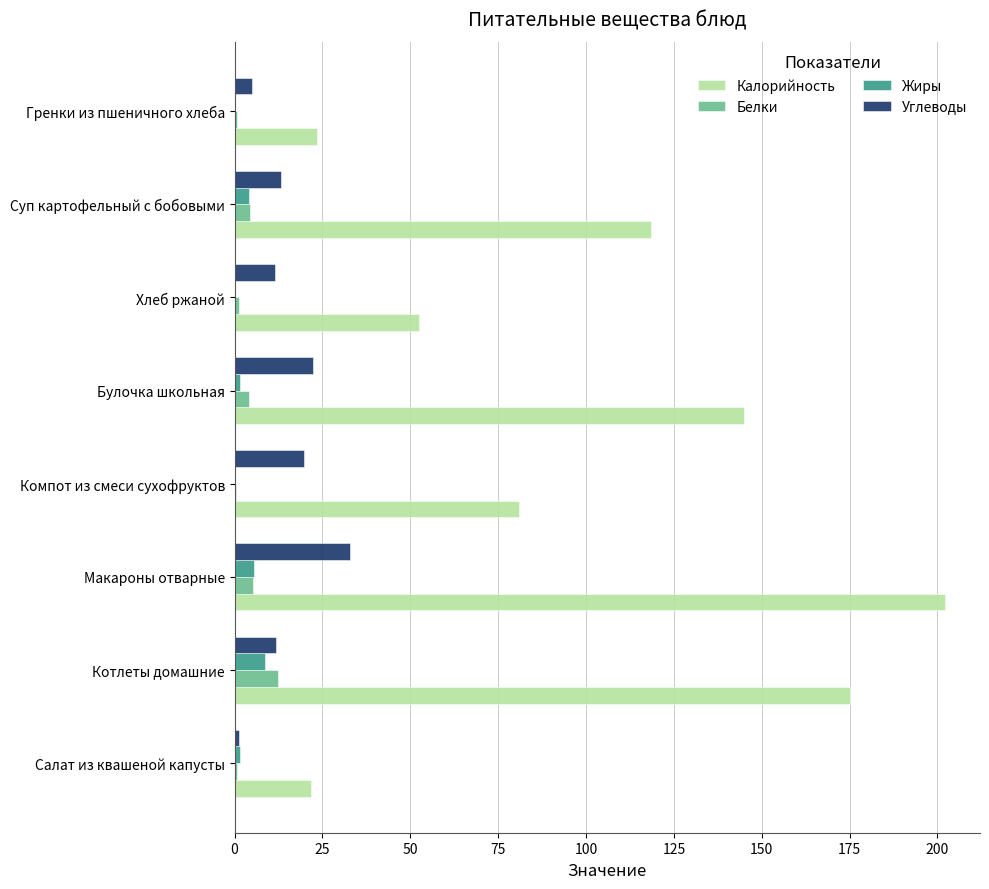

Read the Белки value at Котлеты домашние.

12.2